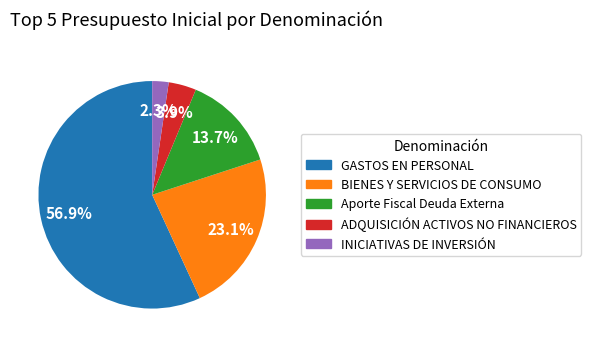

Is there a majority slice in this chart?

Yes